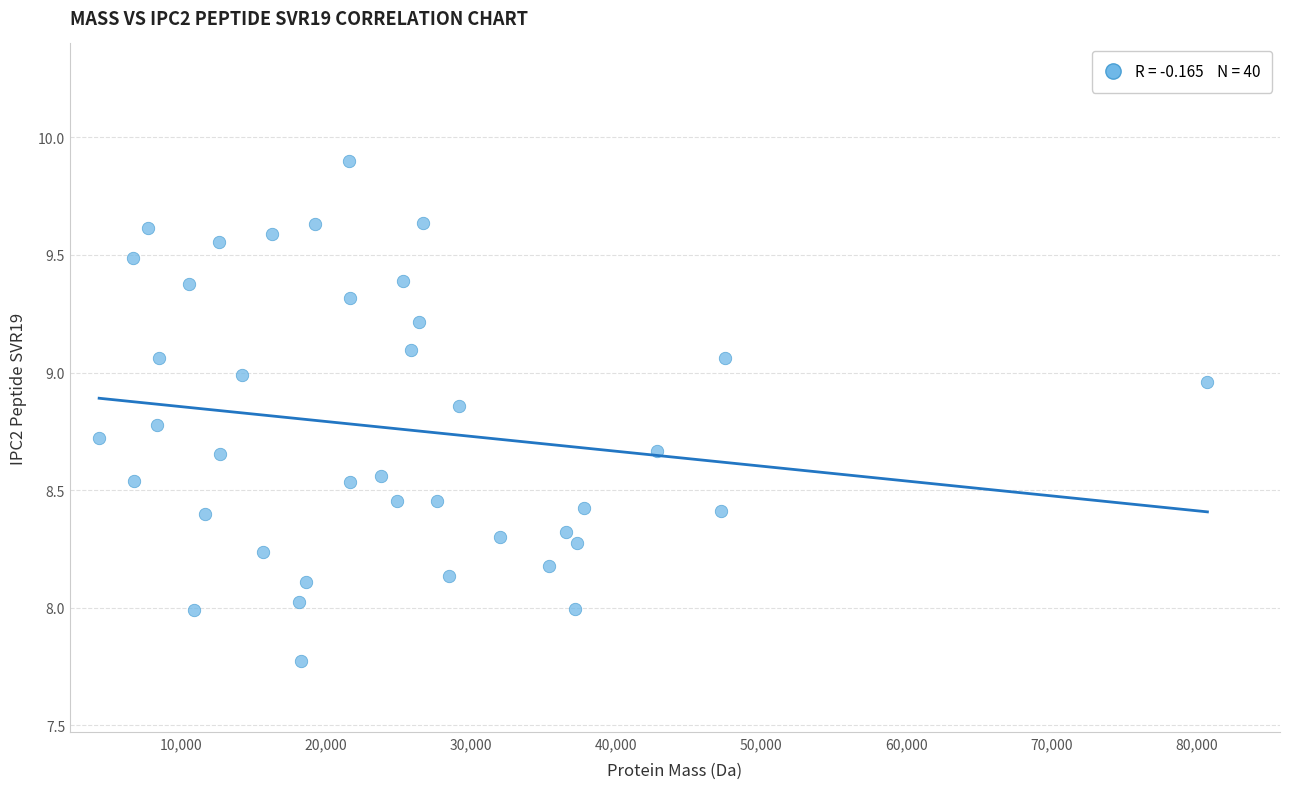

What is the range of X values (max minus min)?

76344.4